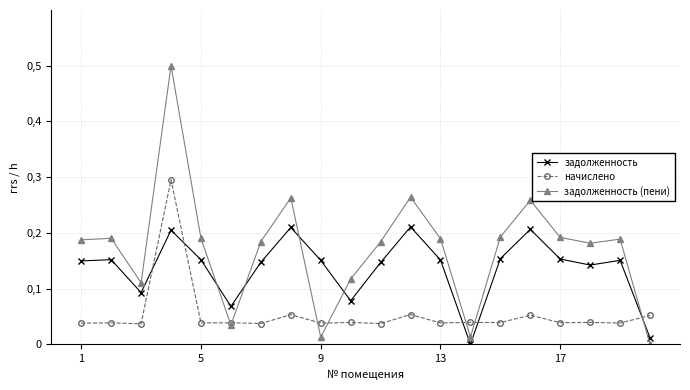

Is this an area chart (filled region under the line)?

No